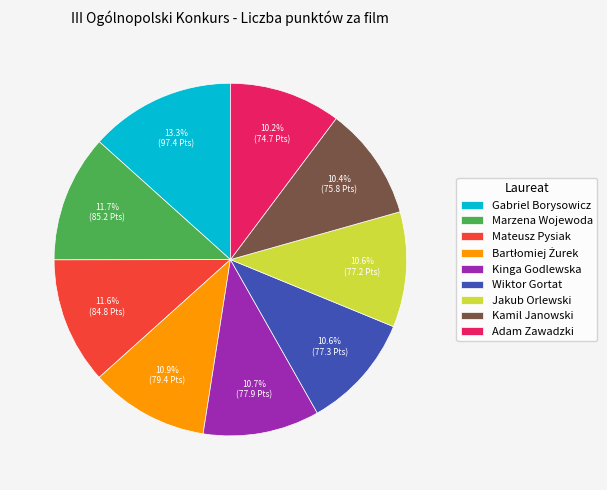

Which category has the biggest portion of the pie?

Gabriel Borysowicz